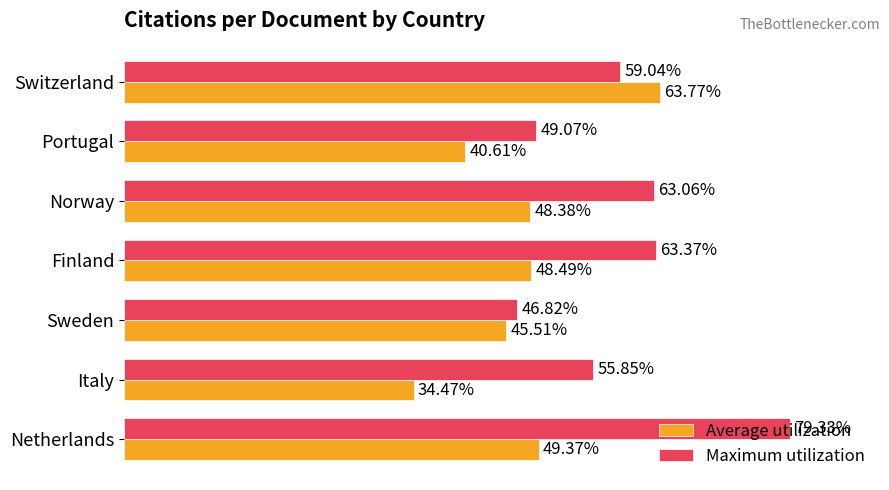

At which category does the chart reach its minimum across all series?

Italy